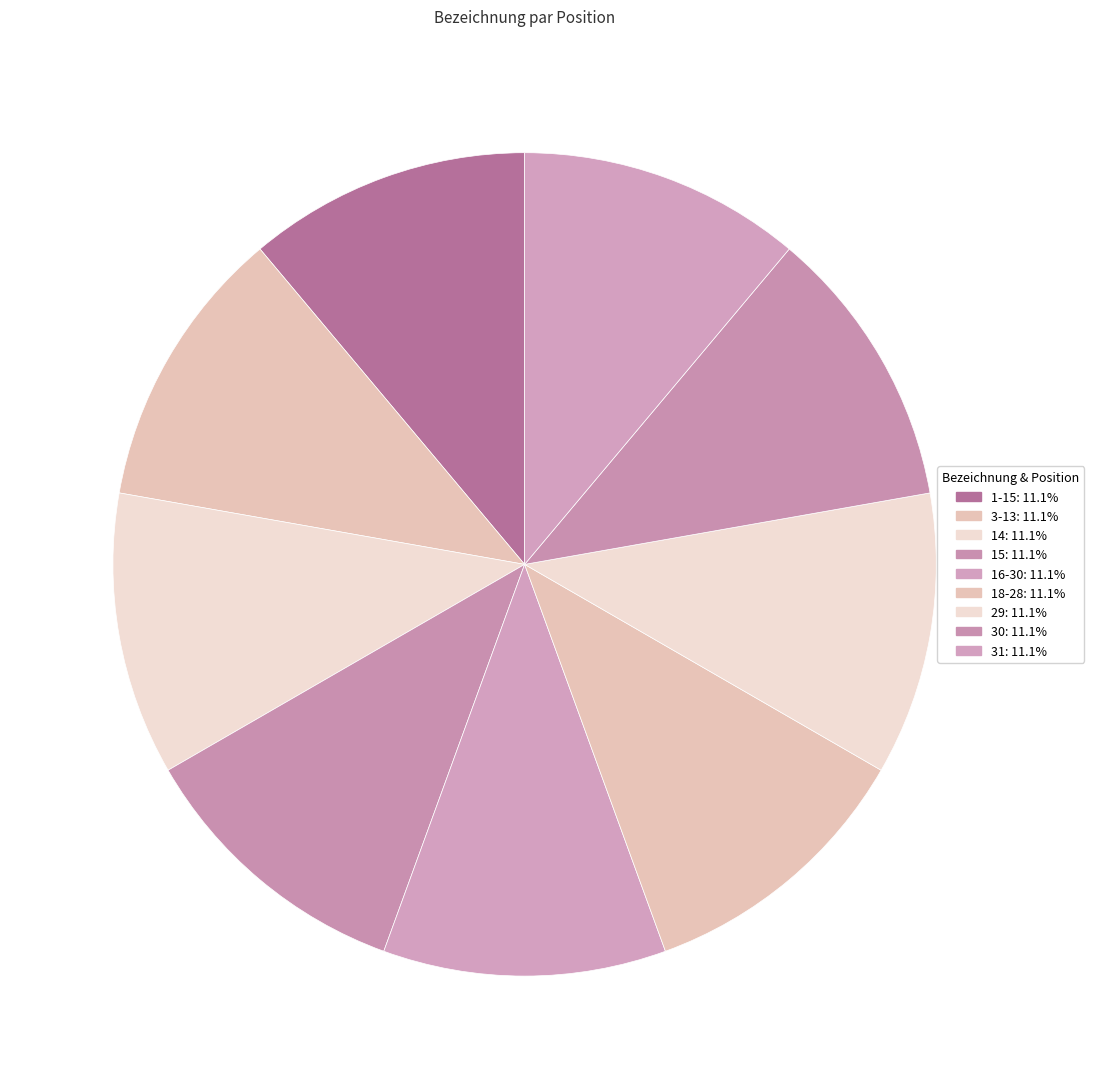

How many slices are in this pie chart?

9